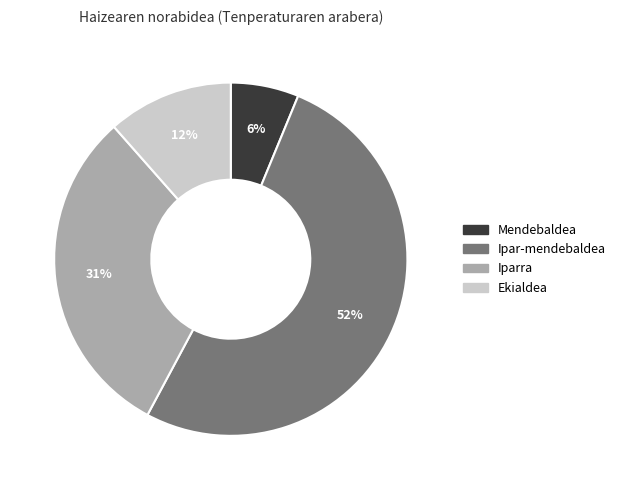

To the nearest percent, what is the average slice percentage?

25%